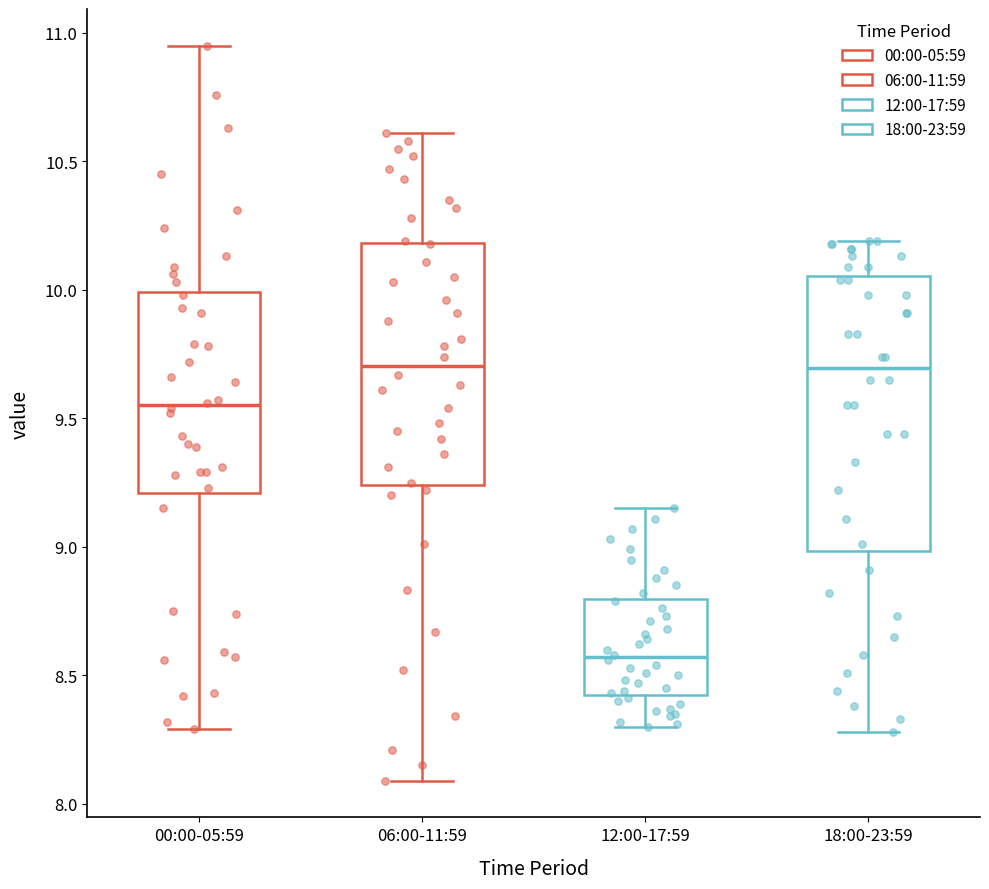

Which box is the tallest, from its lower edge to its upper edge?

18:00-23:59